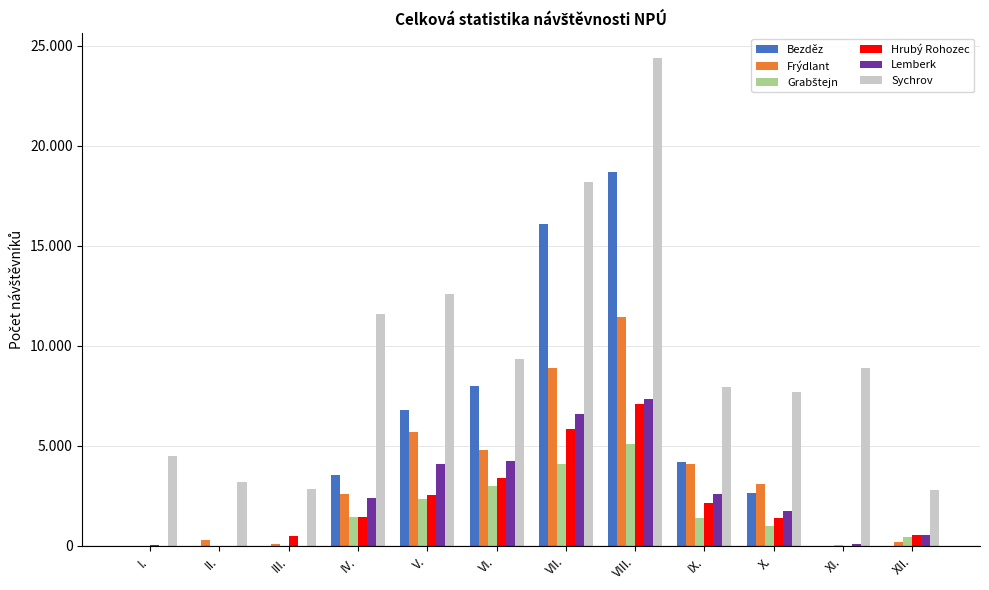

Are the bars horizontal?

No